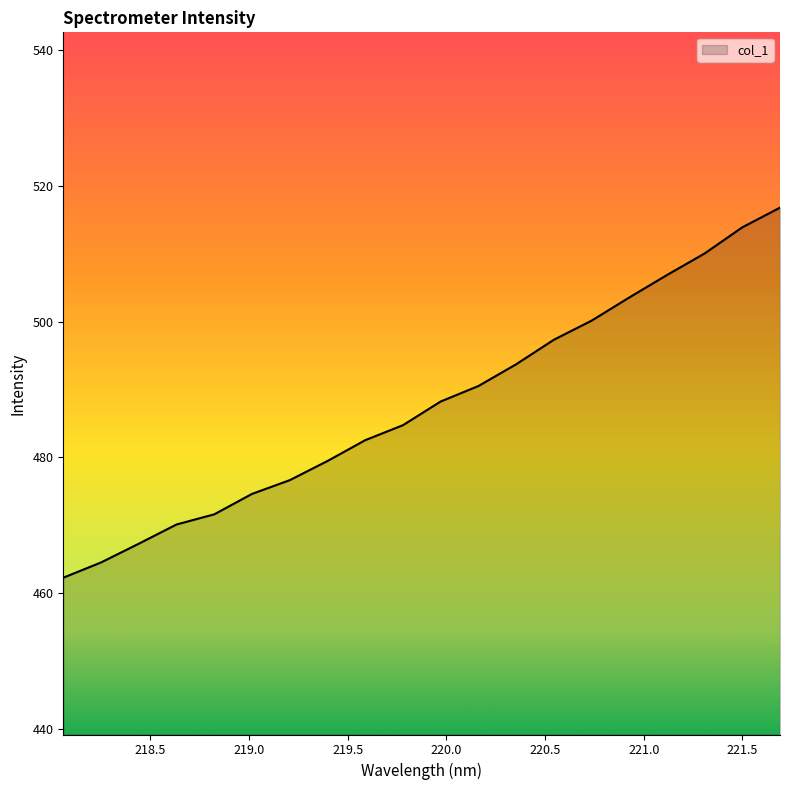

How many series are shown in this chart?

1